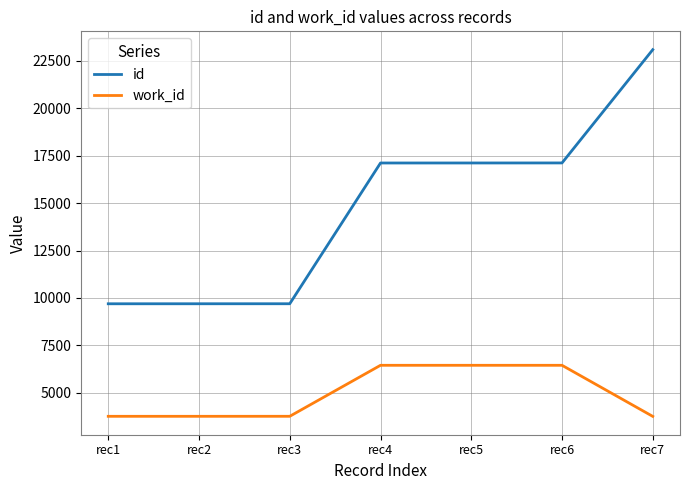

True or false: id and work_id intersect in this chart.

False